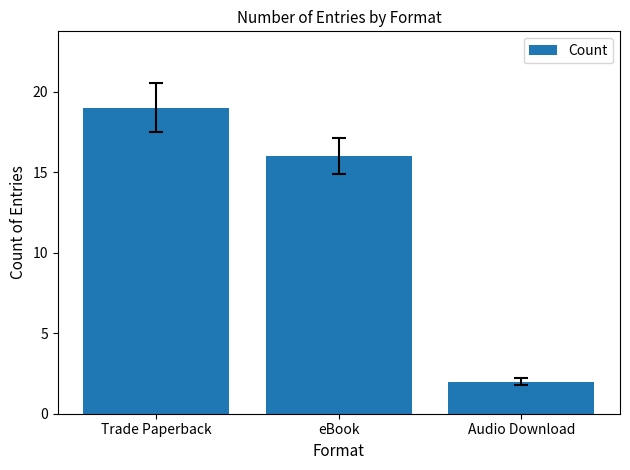

What is the average value?

12